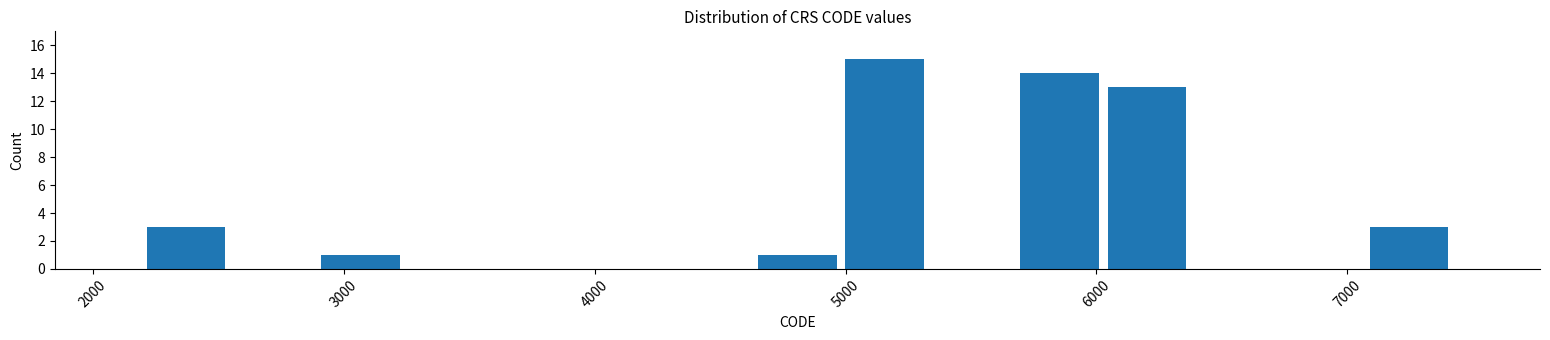

Read against the x-axis, roughly where is the centre of the tallest bar?

5200